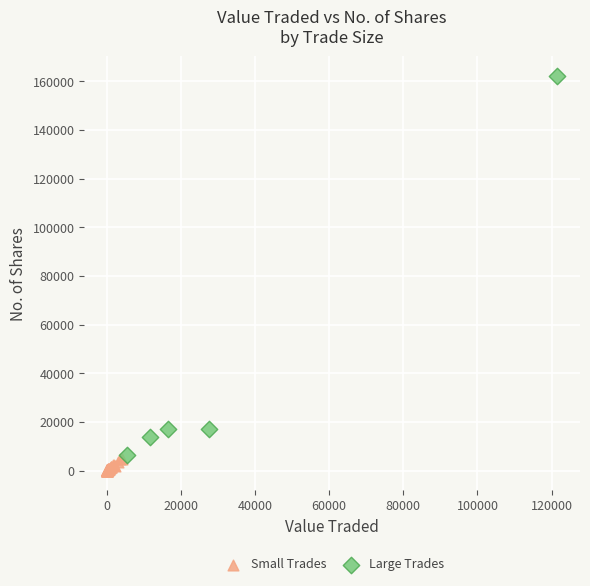

Which series contains the lowest Y value?

Small Trades